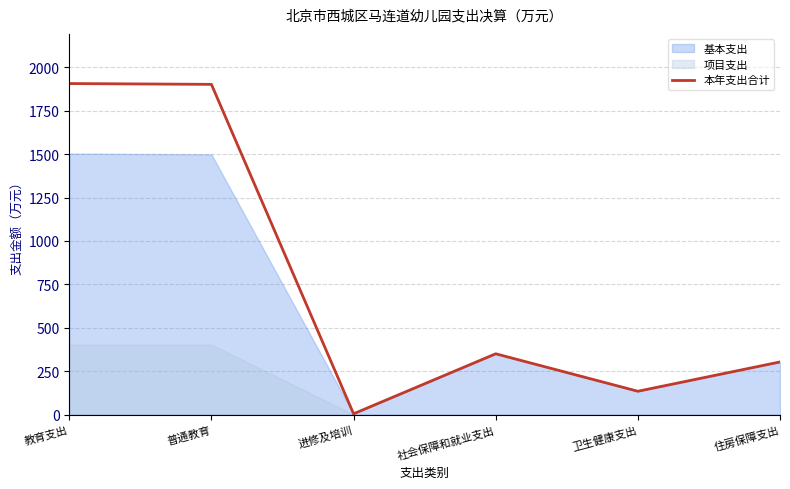

What is the label of the 4th point from the left?

社会保障和就业支出